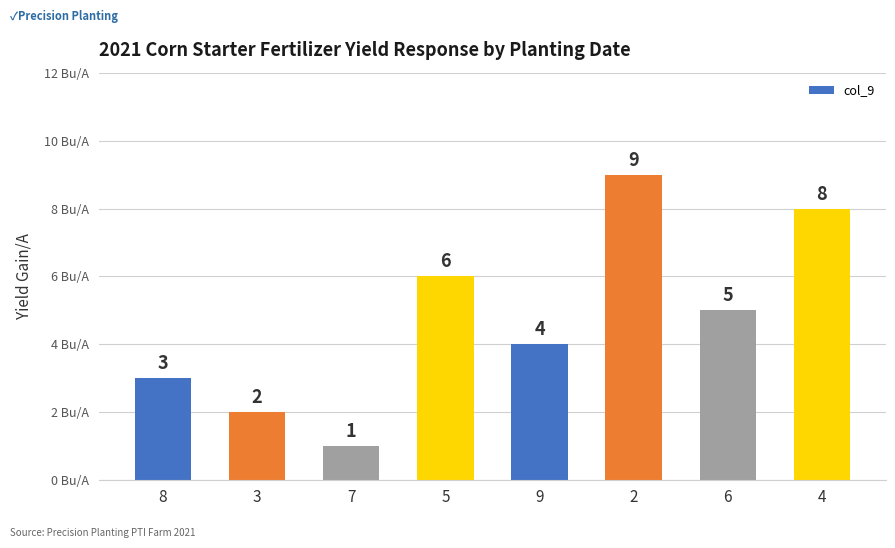

What is the change in value from 2 to 6?

-4